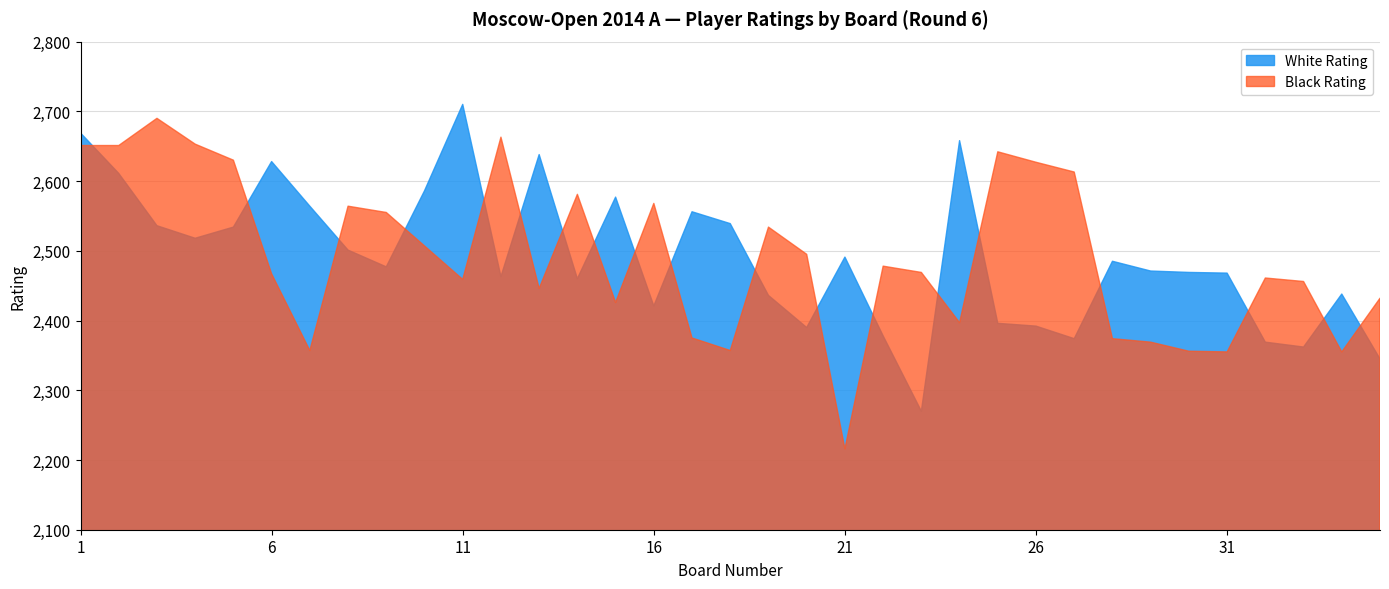

What is the difference between the maximum and minimum values in the White Rating series?

440